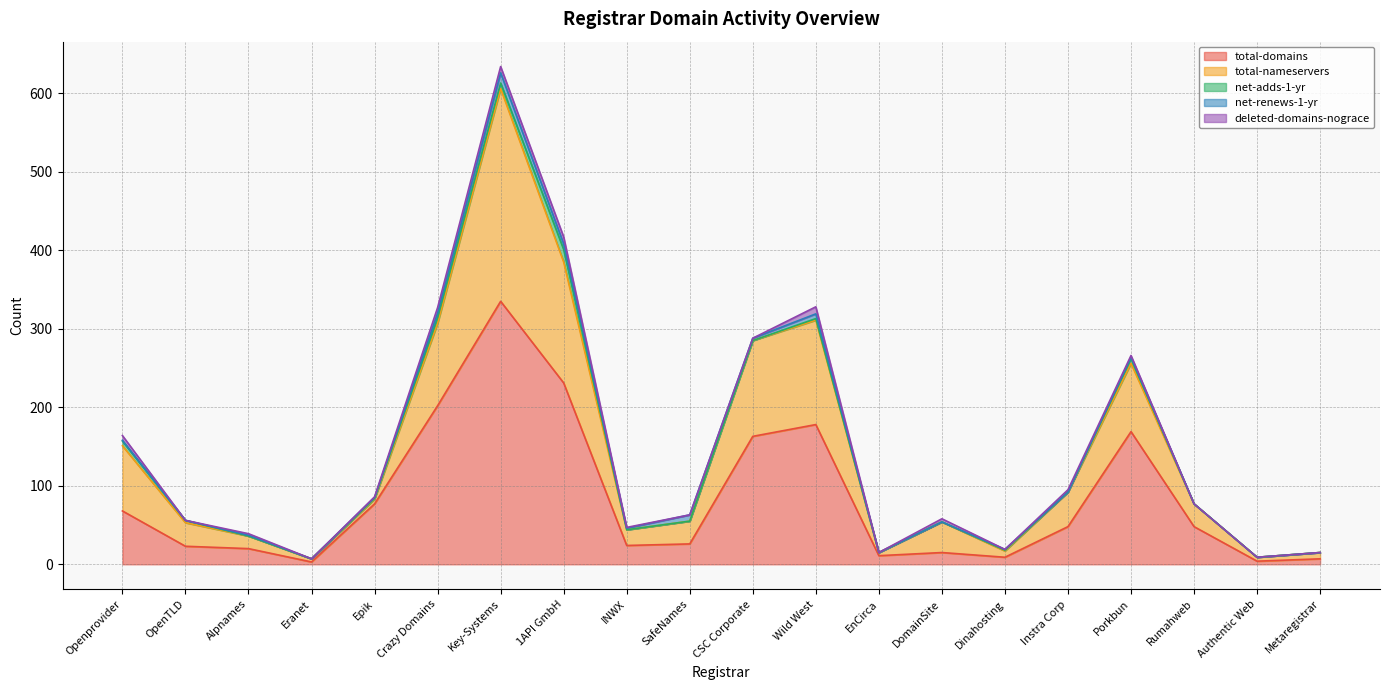

What is the difference between the maximum and second lowest values in the total-domains series?

331